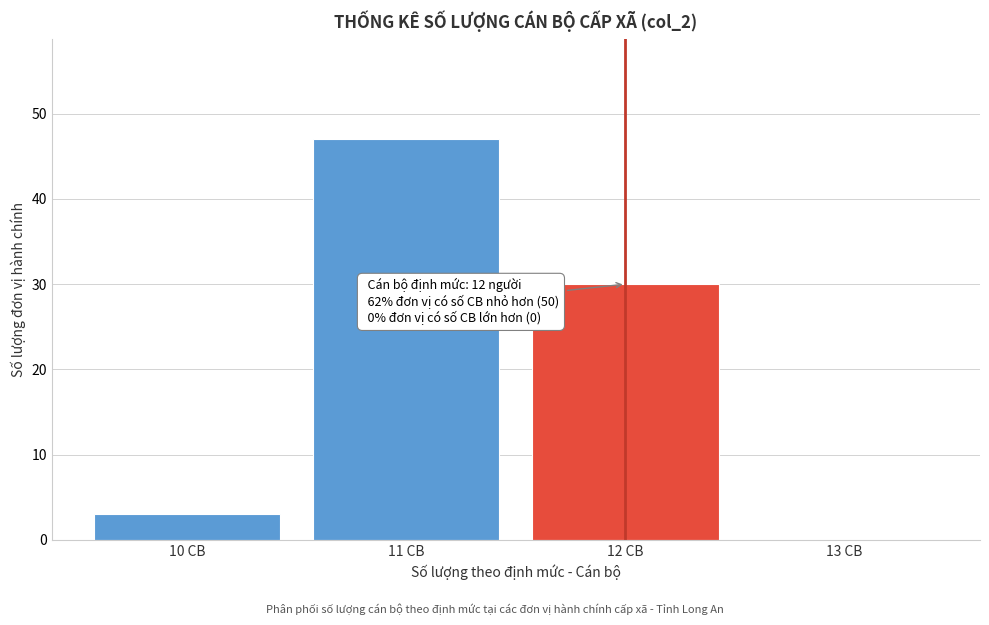

Over which range of the x-axis is the bar tallest?

10.5 to 11.5